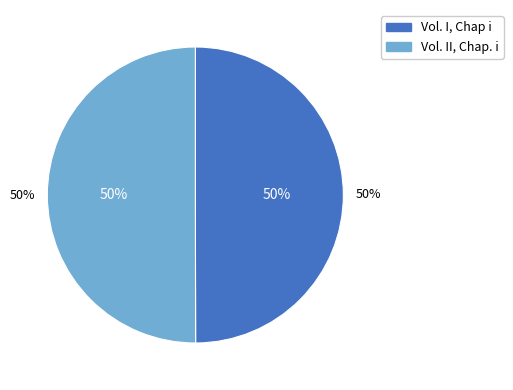

Which category has the biggest portion of the pie?

Vol. II, Chap. i